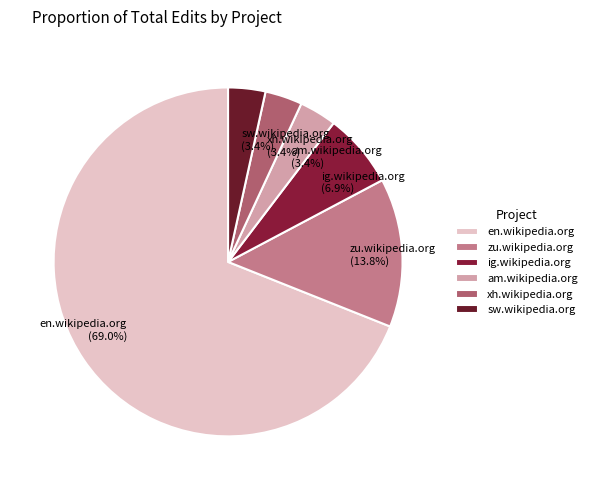

Which has a higher value, ig.wikipedia.org or en.wikipedia.org?

en.wikipedia.org